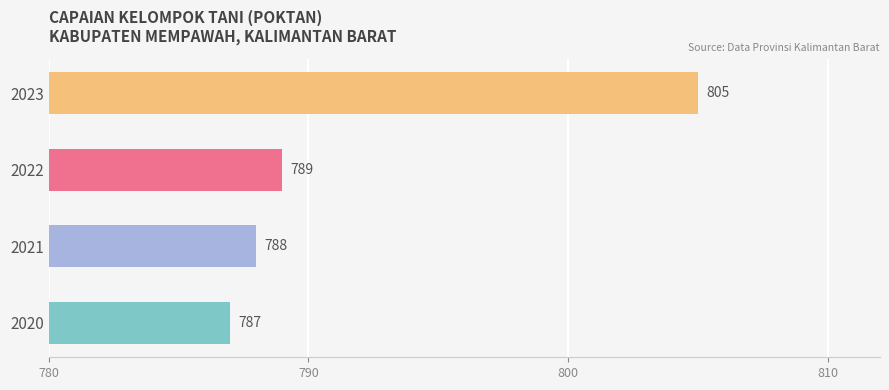

Reading bottom to top, list all the values displayed in this chart.

787	788	789	805